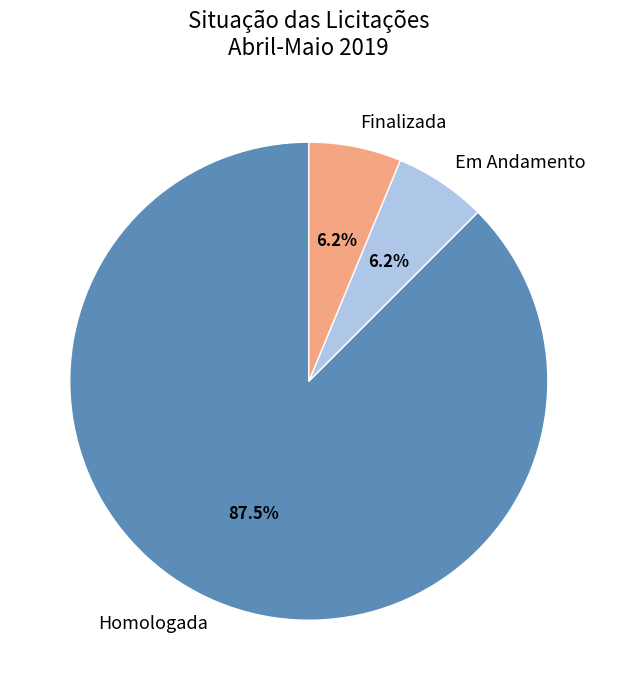

To the nearest percent, what percentage of the pie is Em Andamento?

6%